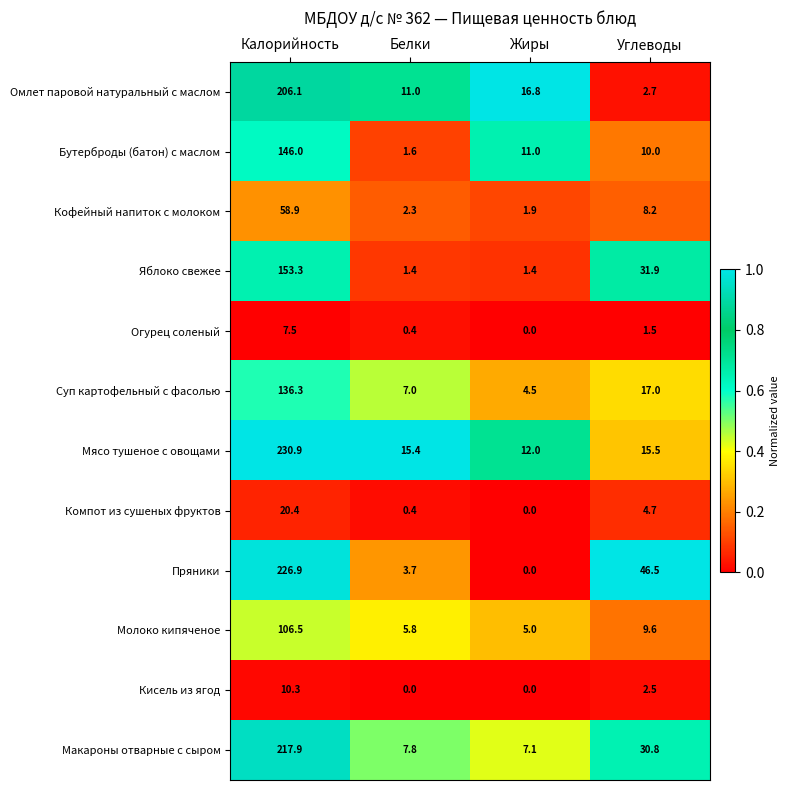

True or false: Бутерброды (батон) с маслом has a value of 3.5 at Углеводы.

False